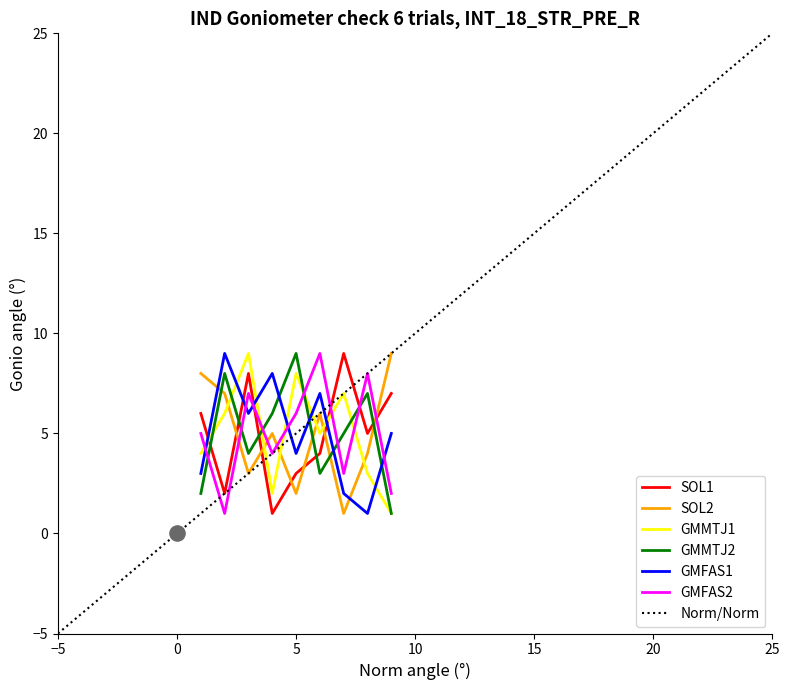

What are all the series names shown in the legend?

SOL1, SOL2, GMMTJ1, GMMTJ2, GMFAS1, GMFAS2